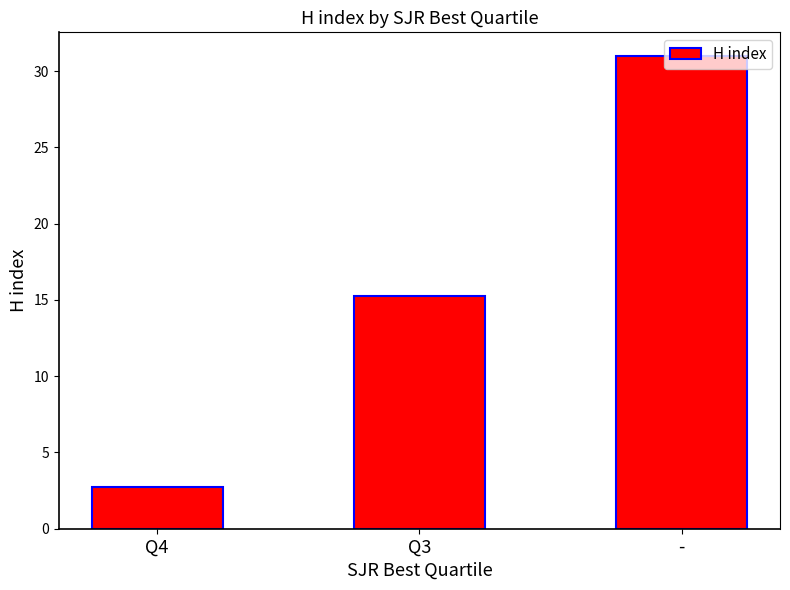

What is the sum of all values?

49.0